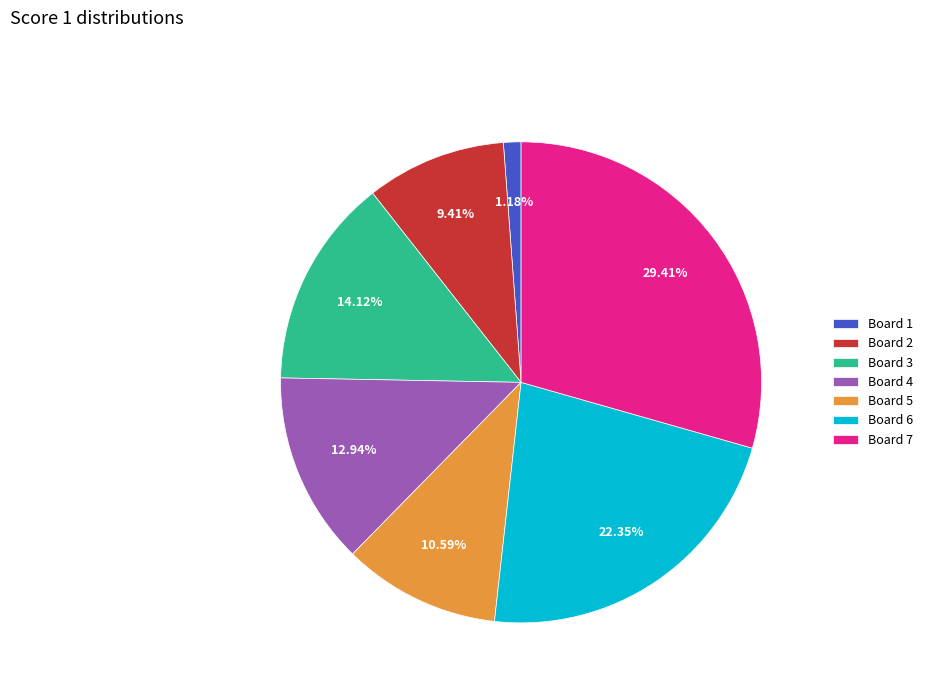

How many segments does this pie chart have?

7